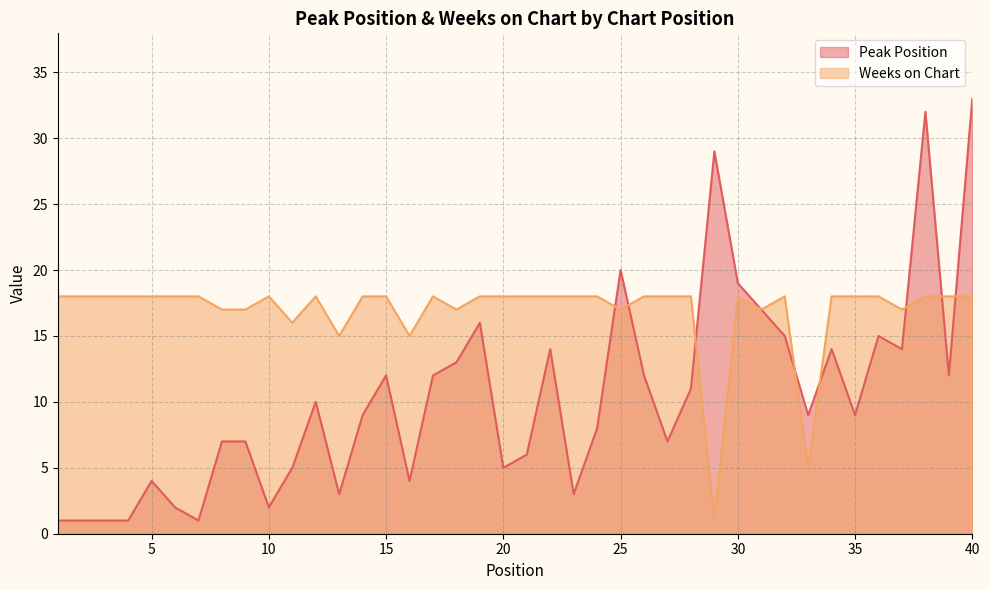

Which label corresponds to the largest value in the chart?

40